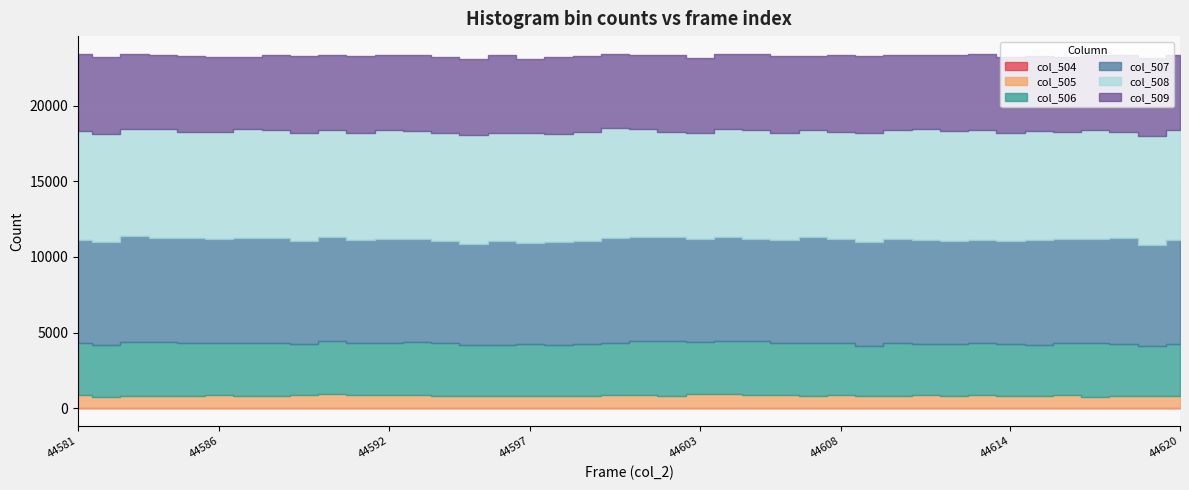

What is the difference between the maximum and minimum values in the col_507 series?

388